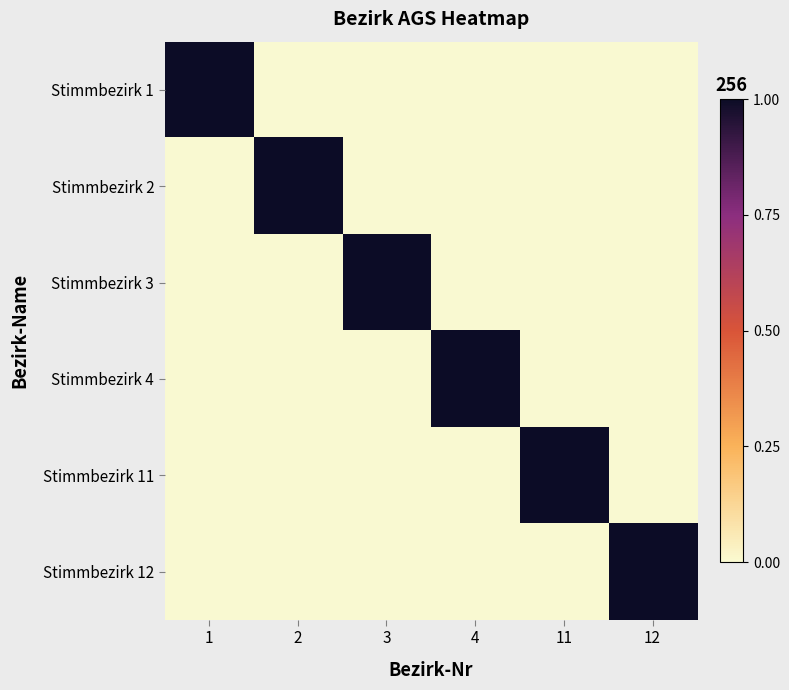

Reading left to right, extract all data points from this chart.

Stimmbezirk 1: 1=1	2=0	3=0	4=0	11=0	12=0
Stimmbezirk 2: 1=0	2=1	3=0	4=0	11=0	12=0
Stimmbezirk 3: 1=0	2=0	3=1	4=0	11=0	12=0
Stimmbezirk 4: 1=0	2=0	3=0	4=1	11=0	12=0
Stimmbezirk 11: 1=0	2=0	3=0	4=0	11=1	12=0
Stimmbezirk 12: 1=0	2=0	3=0	4=0	11=0	12=1